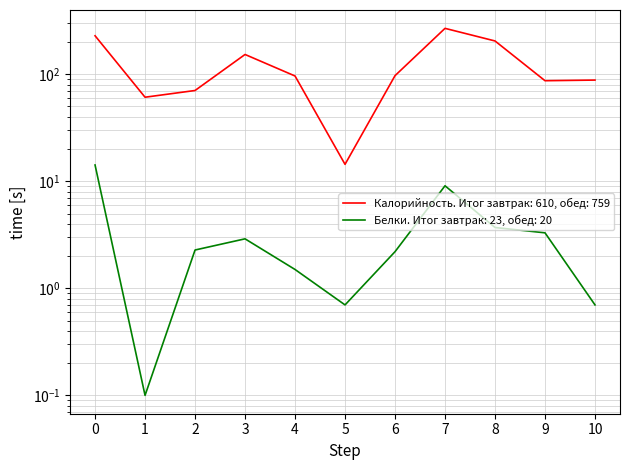

What is the difference between the maximum and minimum values in the Белки series?

14.1